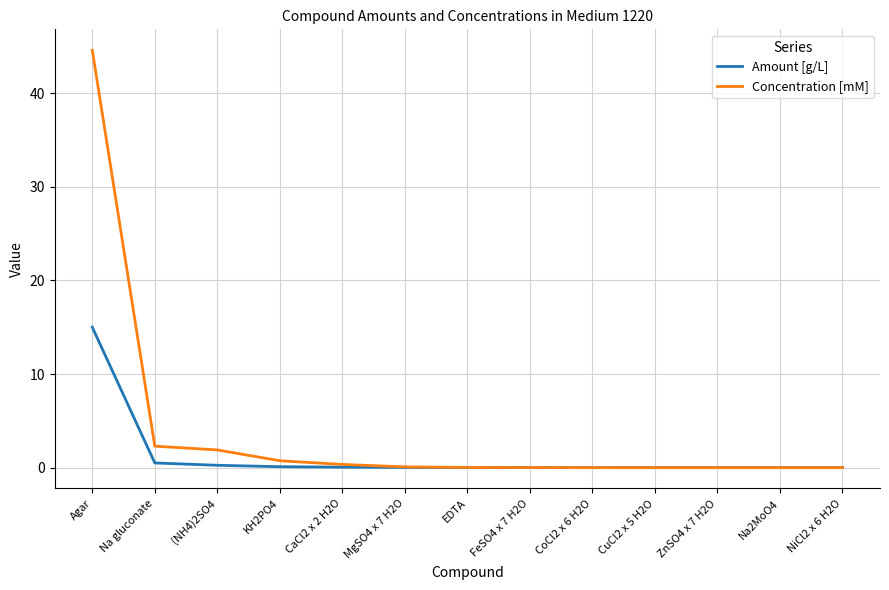

Rank the series by their average value, from lowest to highest.

Amount [g/L], Concentration [mM]